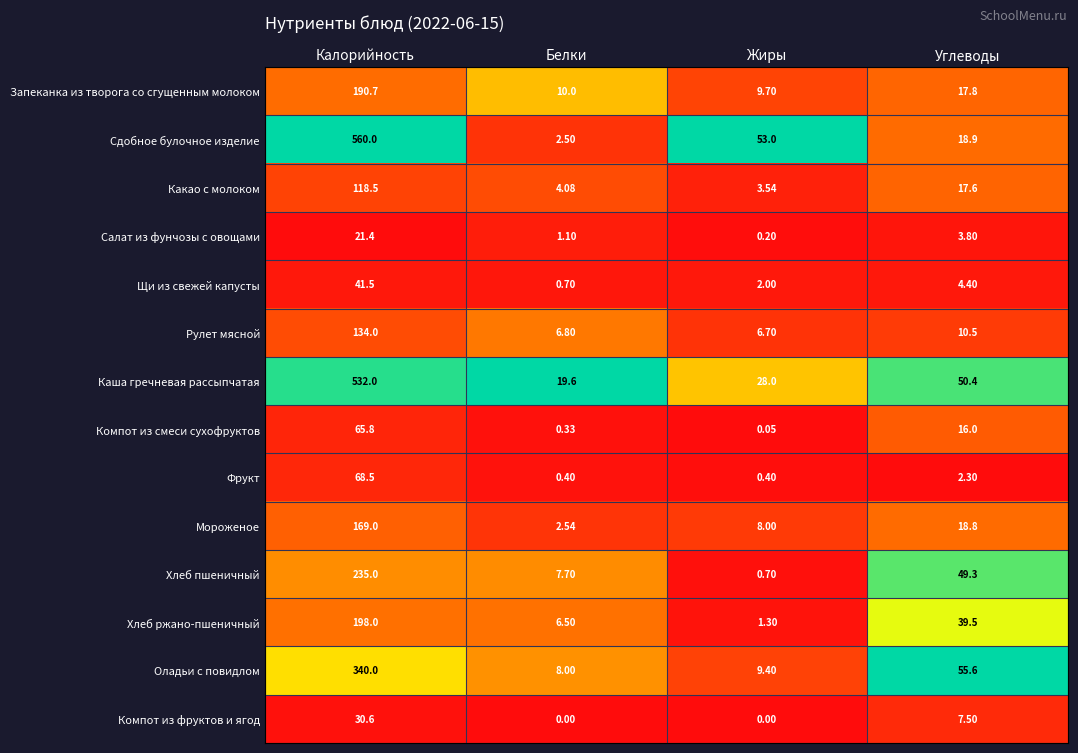

List the series in order of their peak value, lowest first.

Салат из фунчозы с овощами, Компот из фруктов и ягод, Щи из свежей капусты, Компот из смеси сухофруктов, Фрукт, Какао с молоком, Рулет мясной, Мороженое, Запеканка из творога со сгущенным молоком, Хлеб ржано-пшеничный, Хлеб пшеничный, Оладьи с повидлом, Каша гречневая рассыпчатая, Сдобное булочное изделие